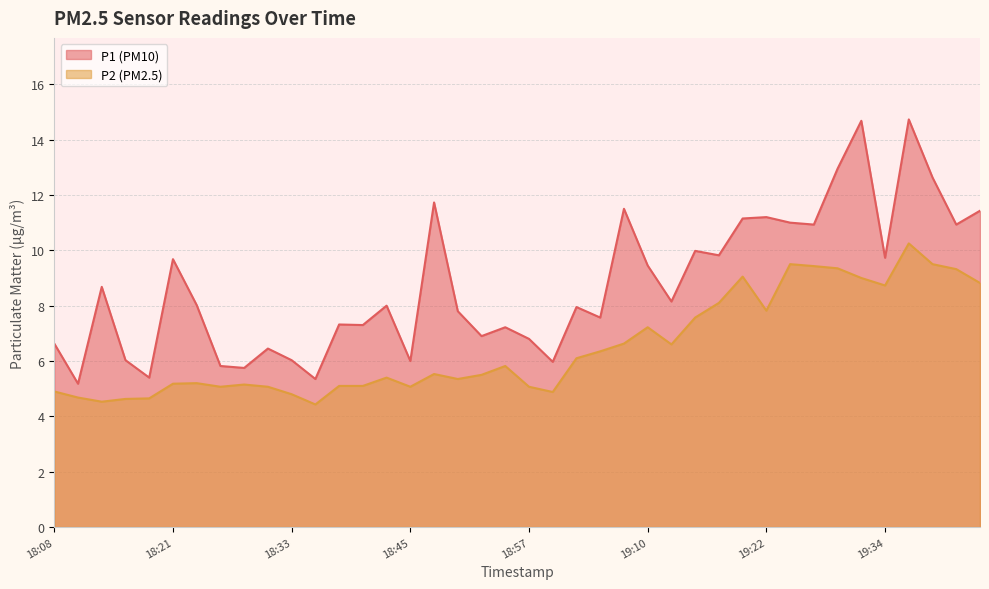

What is the label of the 40th point from the left?

19:44